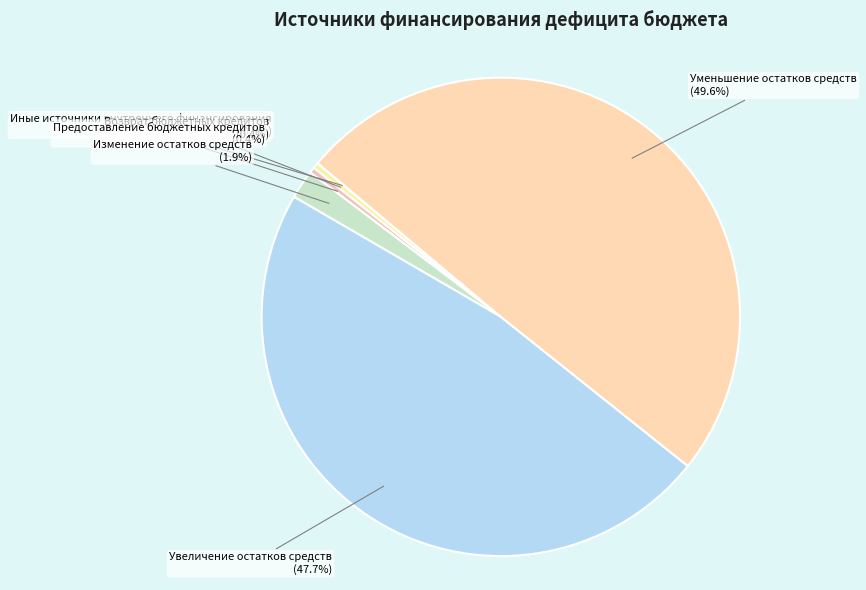

Which has a higher value, Увеличение остатков средств or Уменьшение остатков средств?

Уменьшение остатков средств